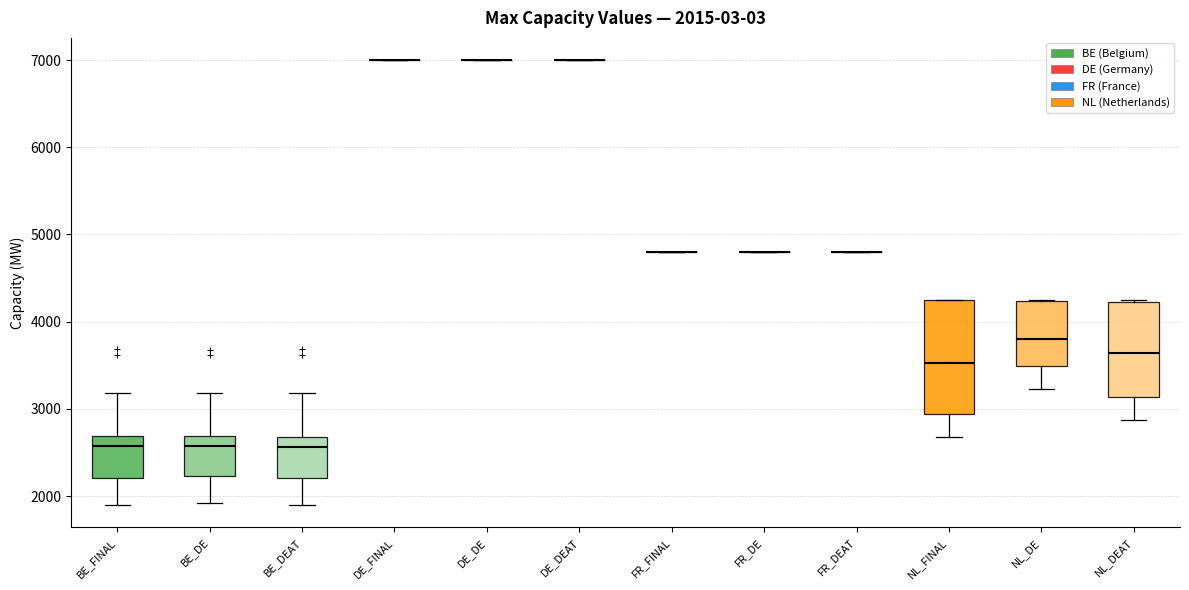

Which box is the tallest, from its lower edge to its upper edge?

NL_FINAL